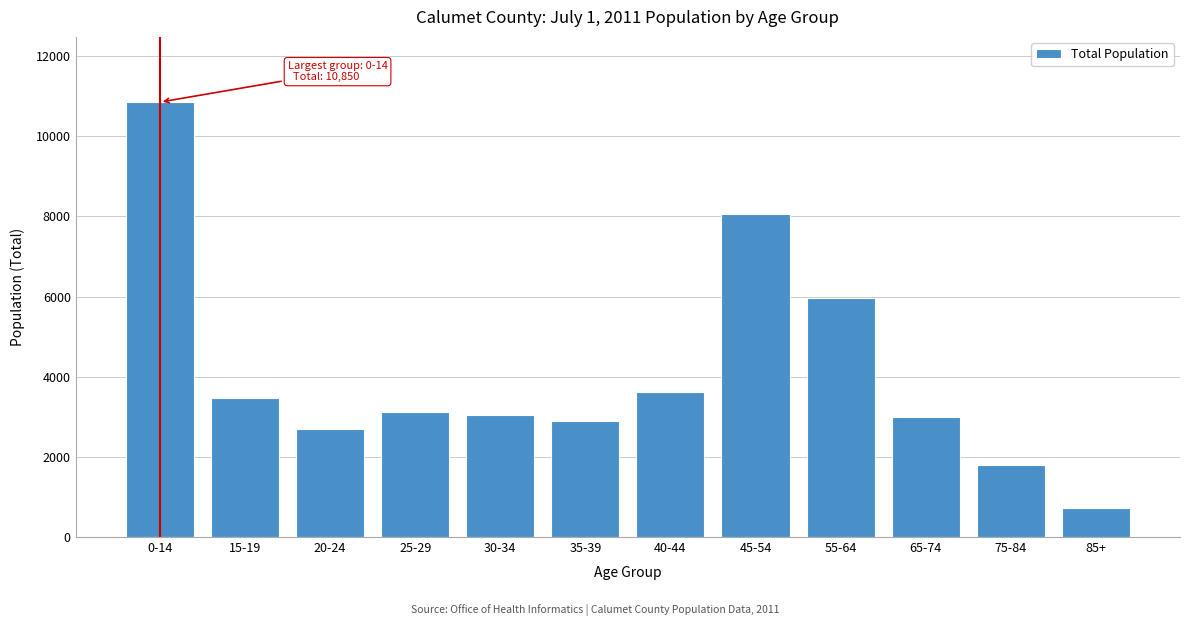

What is the approximate value at 35-39, to the nearest 100?

2900